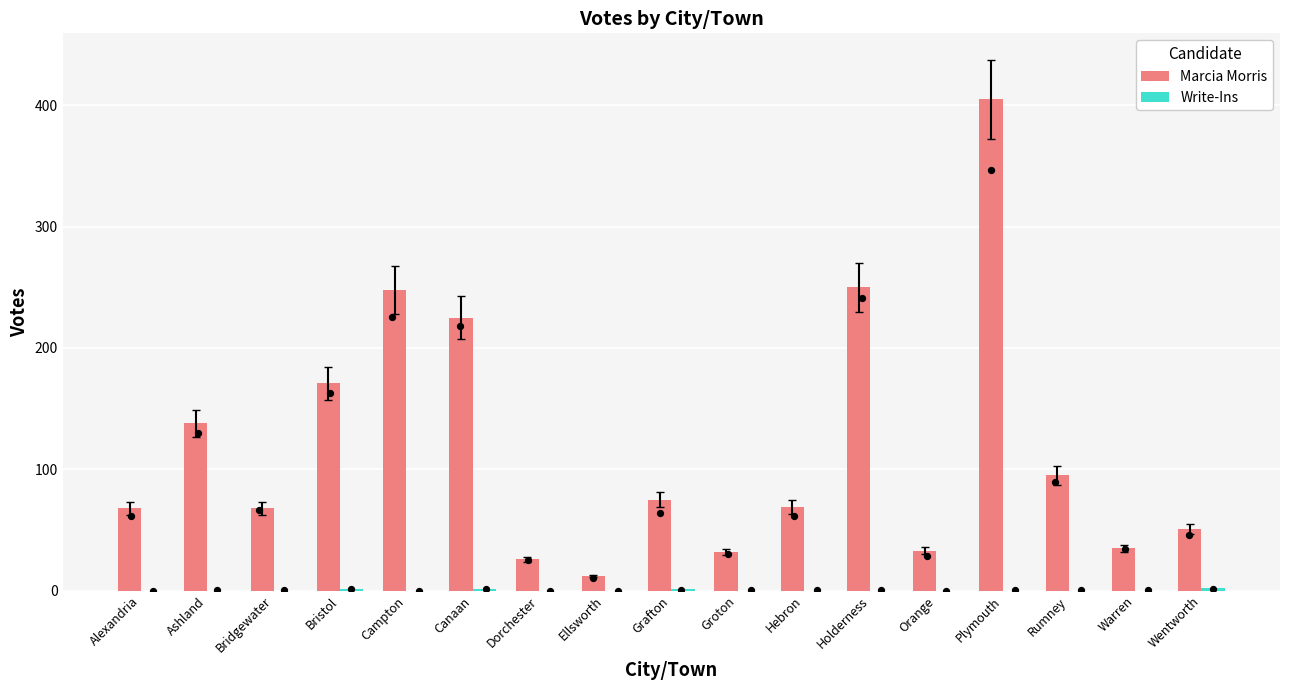

Which series reaches the maximum Y coordinate?

Marcia Morris